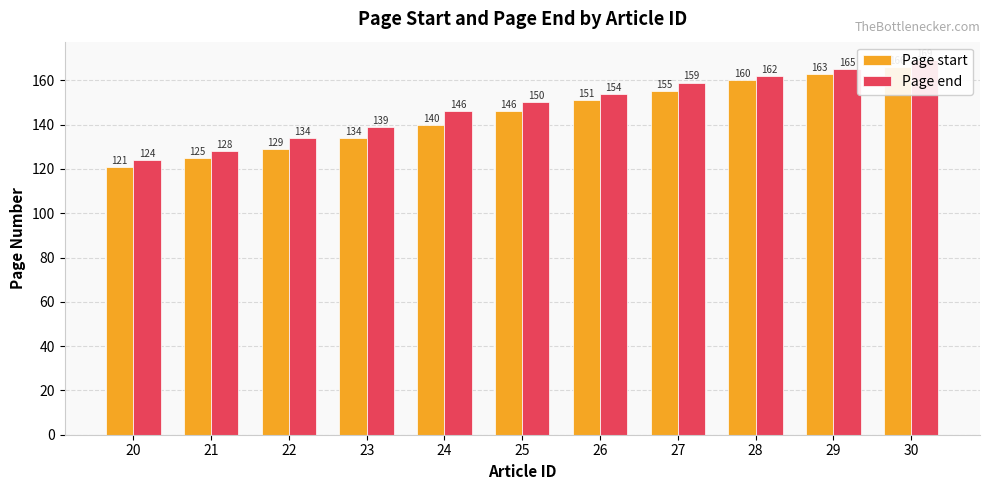

Rank the series by their average value, from highest to lowest.

Page end, Page start